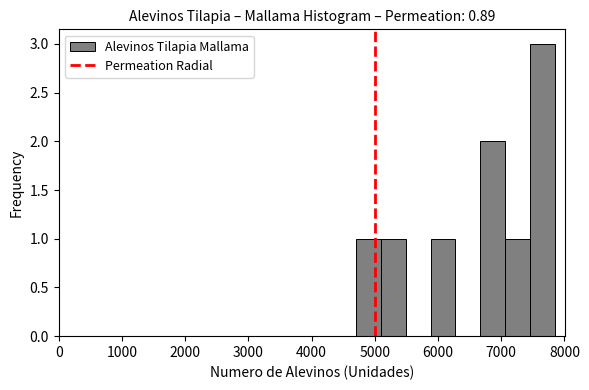

Read against the x-axis, roughly where is the centre of the tallest bar?

7700